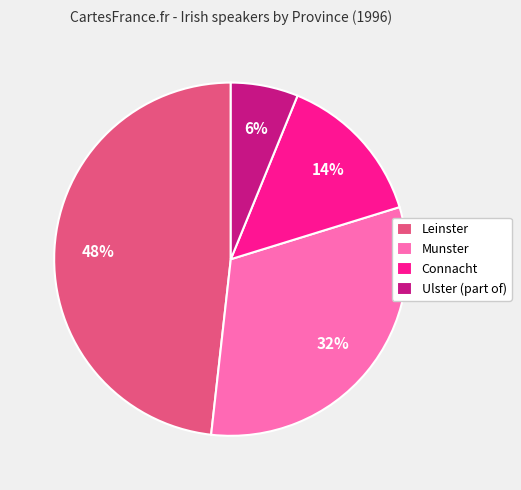

The Connacht slice represents 28% of the pie. True or false?

False